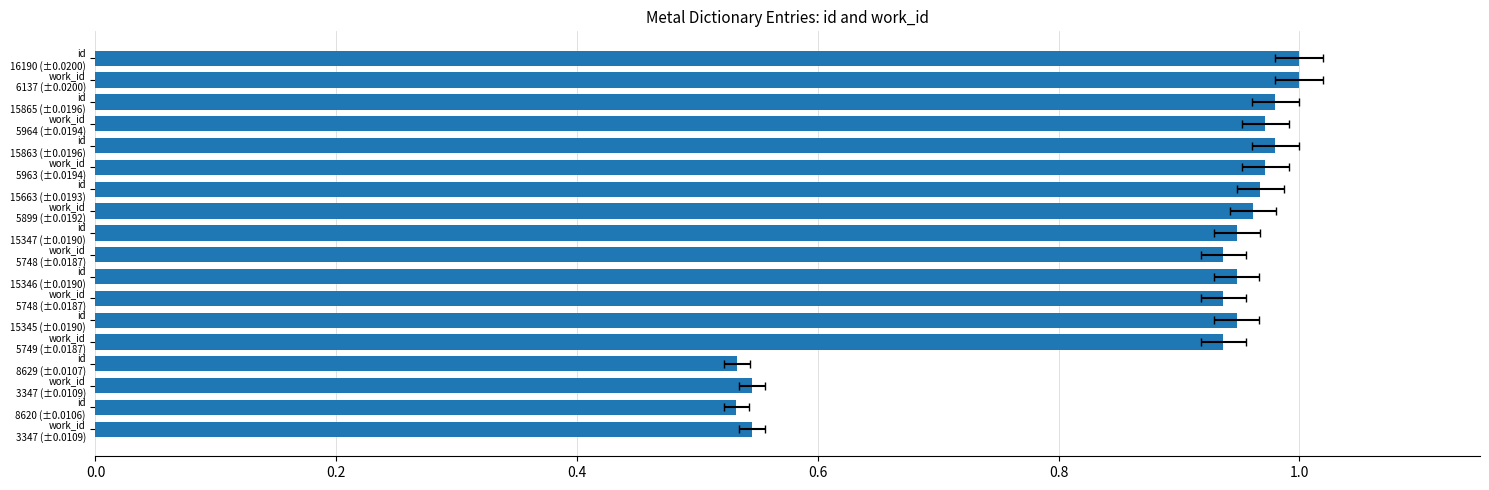

List the series in order of their overall mean, highest first.

id, work_id